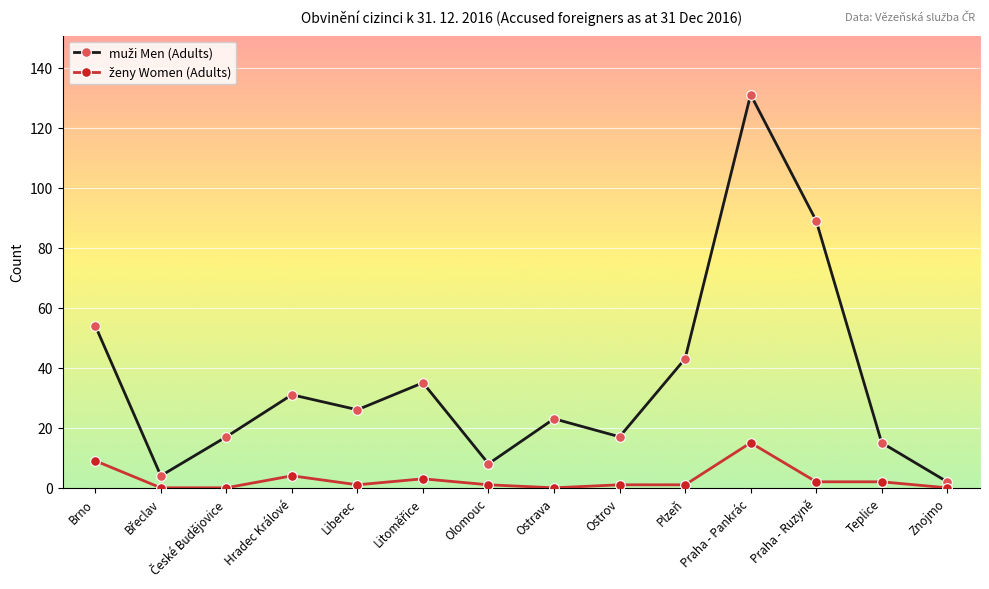

What is the label of the 1st point from the left?

Brno